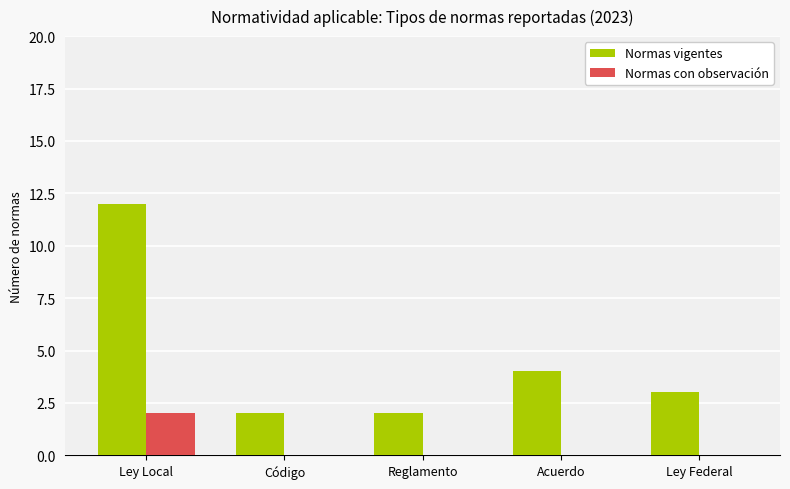

The value of Normas vigentes at Ley Local is 20. True or false?

False